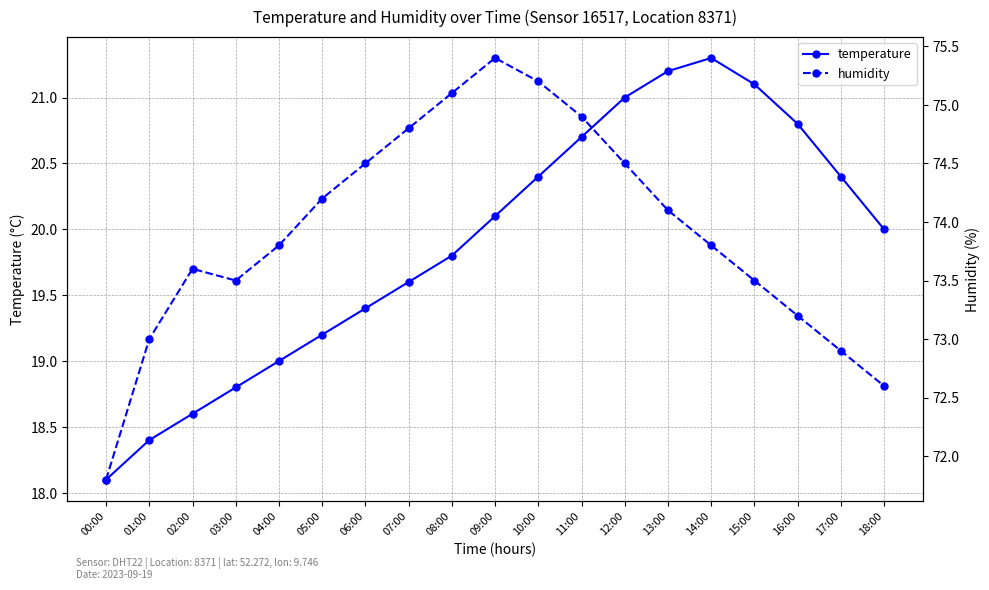

True or false: temperature and humidity cross at least once.

False